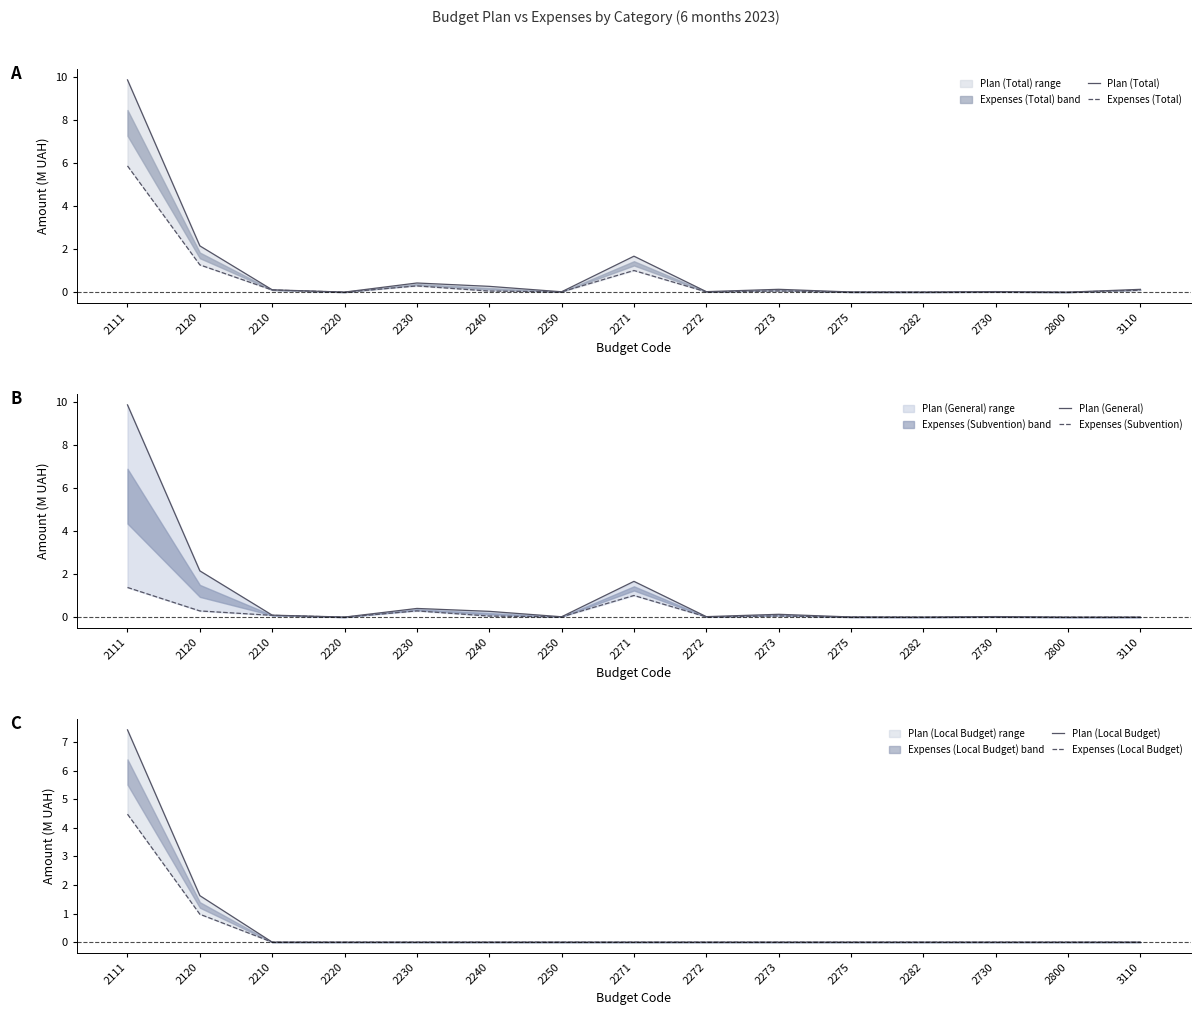

The Plan (Total) series shows 0.0 at 2282. True or false?

True